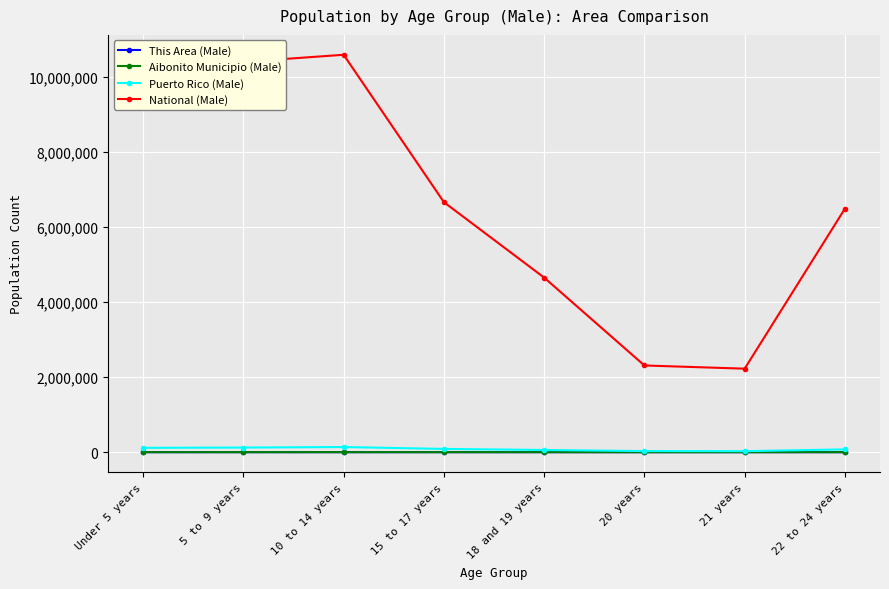

What position from the right is 10 to 14 years?

6